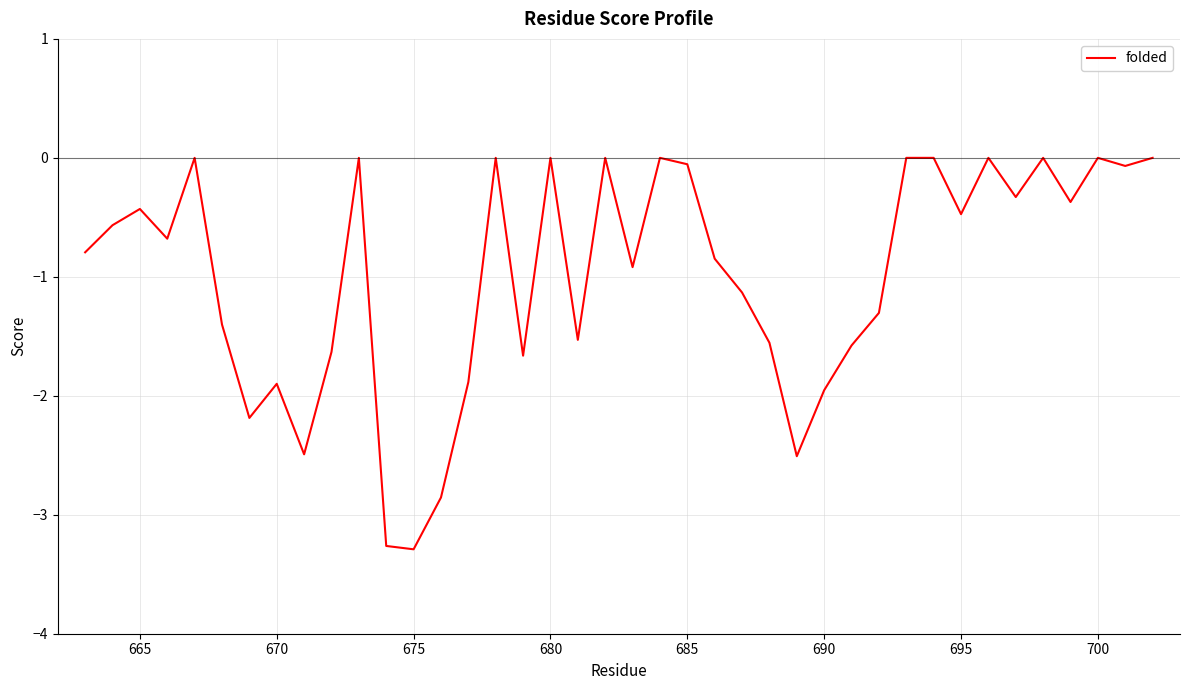

What is the minimum value shown in the chart?

-3.3